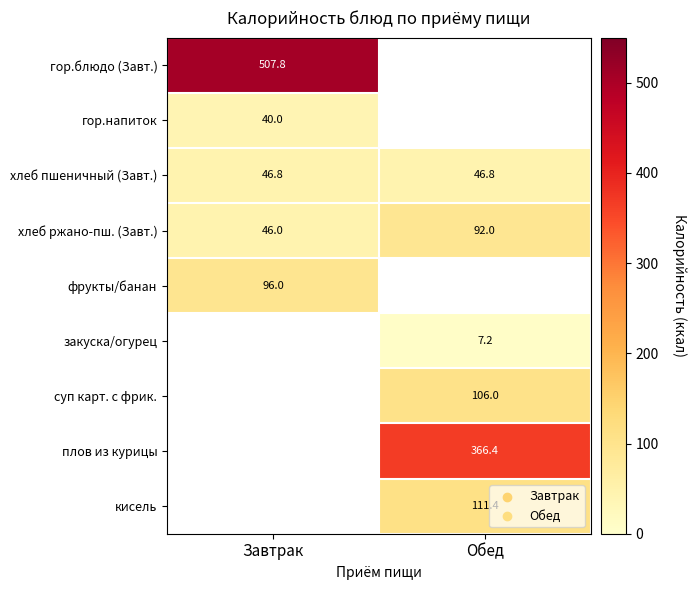

What is the greatest value displayed?

507.8